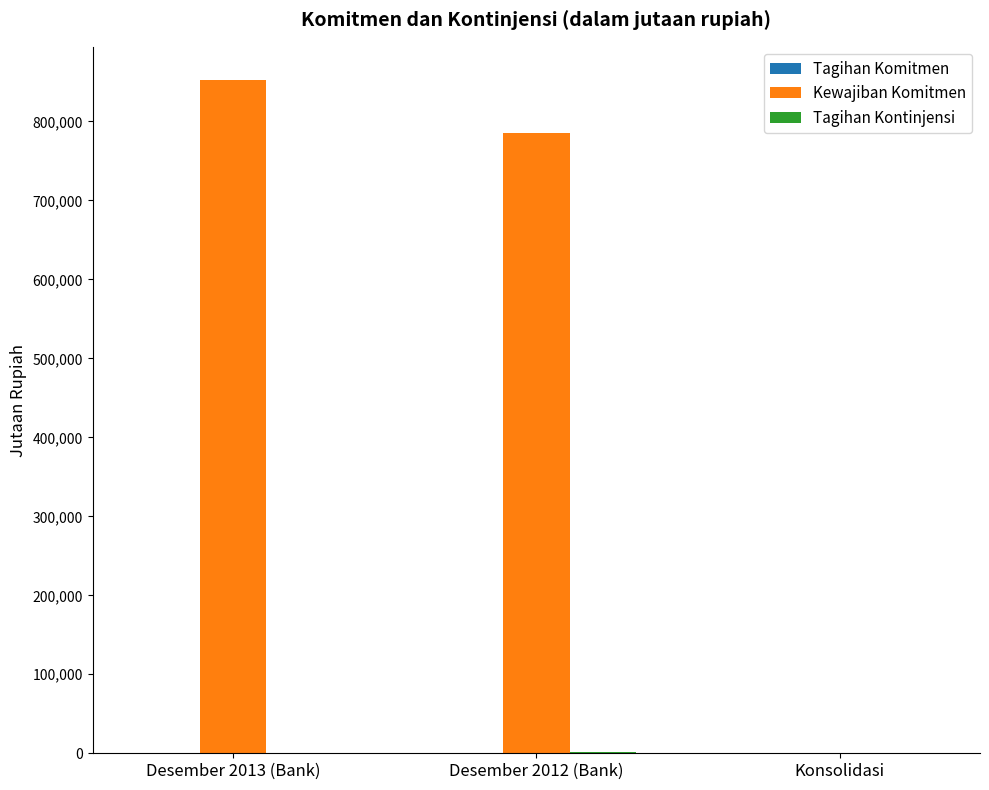

What is the greatest value displayed?

851860